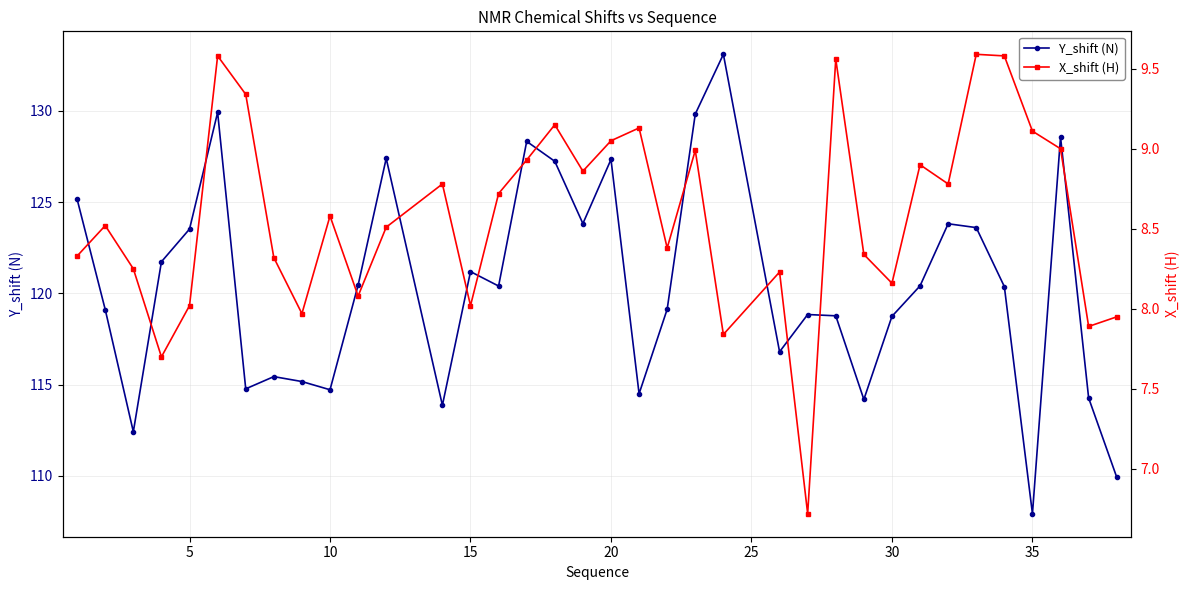

True or false: X_shift (H) has more than 2 interior local peaks.

True